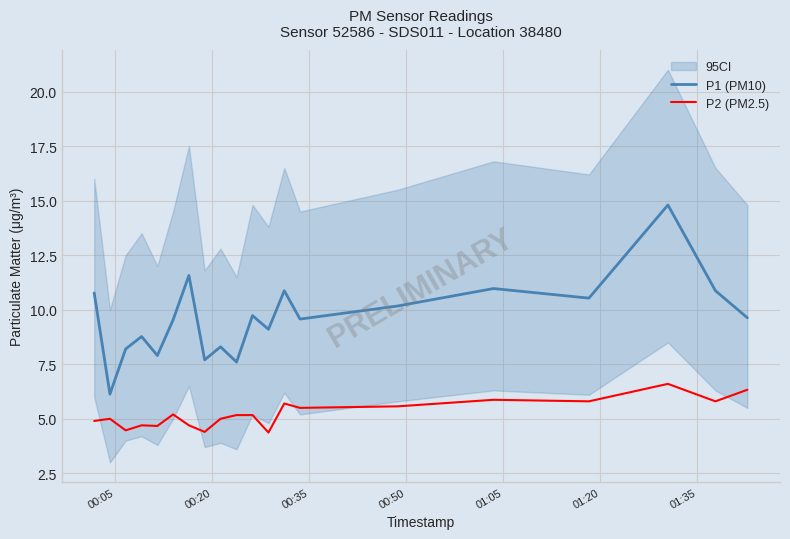

What is the average value of the P1 (PM10) series?

9.6